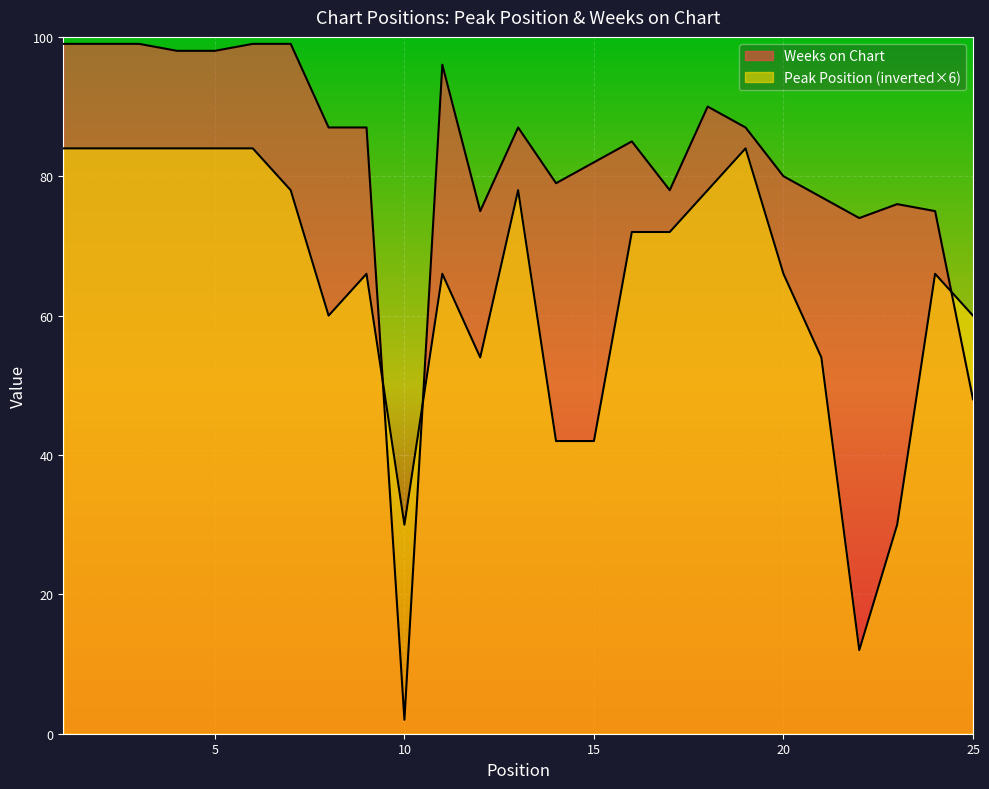

What is the highest value of the Weeks on Chart series?

99